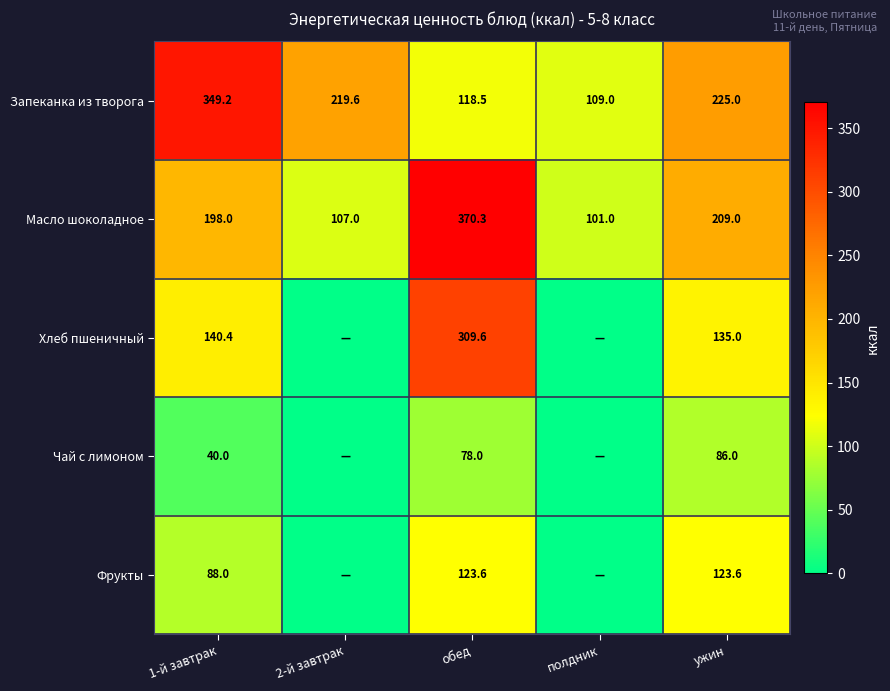

Which label corresponds to the largest value in the chart?

обед